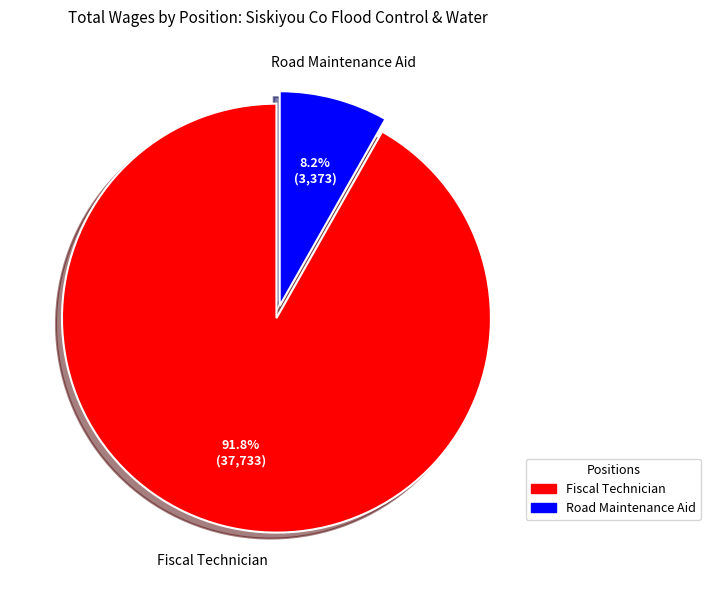

What percentage is the Road Maintenance Aid slice, to the nearest percent?

8%